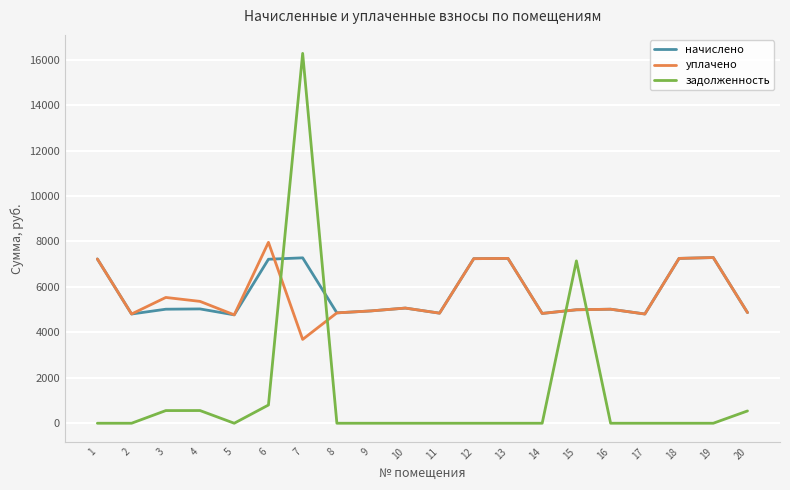

How many values in the начислено series are below 5017?

9